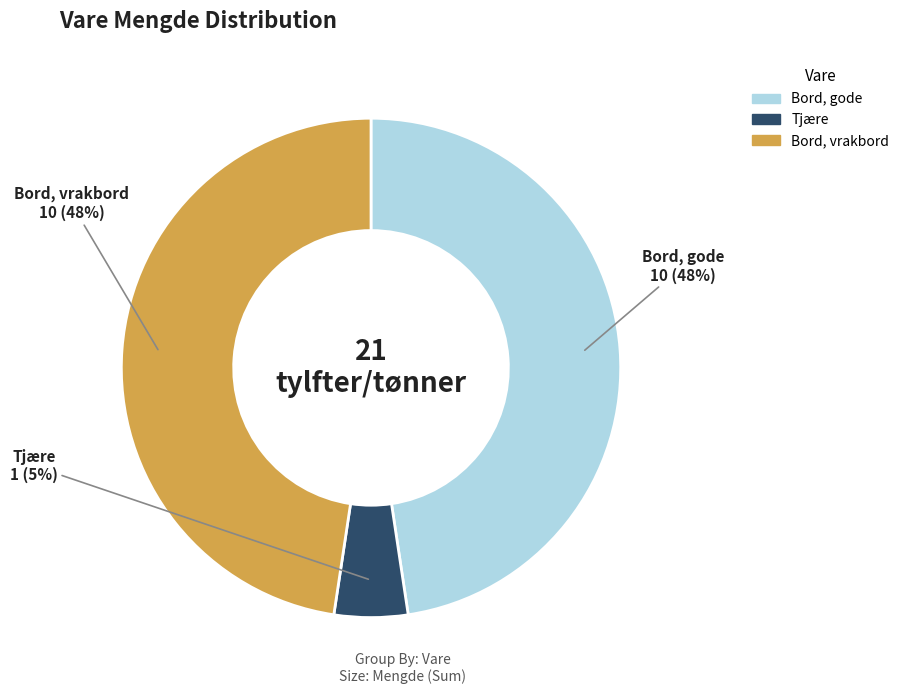

To the nearest percent, what is the difference between the largest and smallest slice percentages?

43%